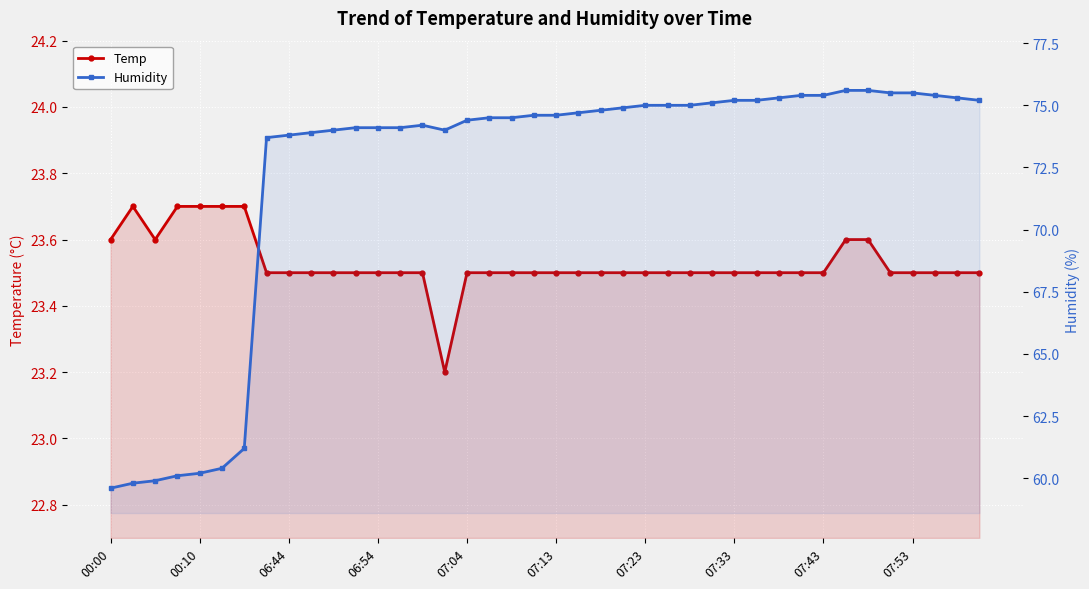

Which series has the largest total across all categories?

Humidity